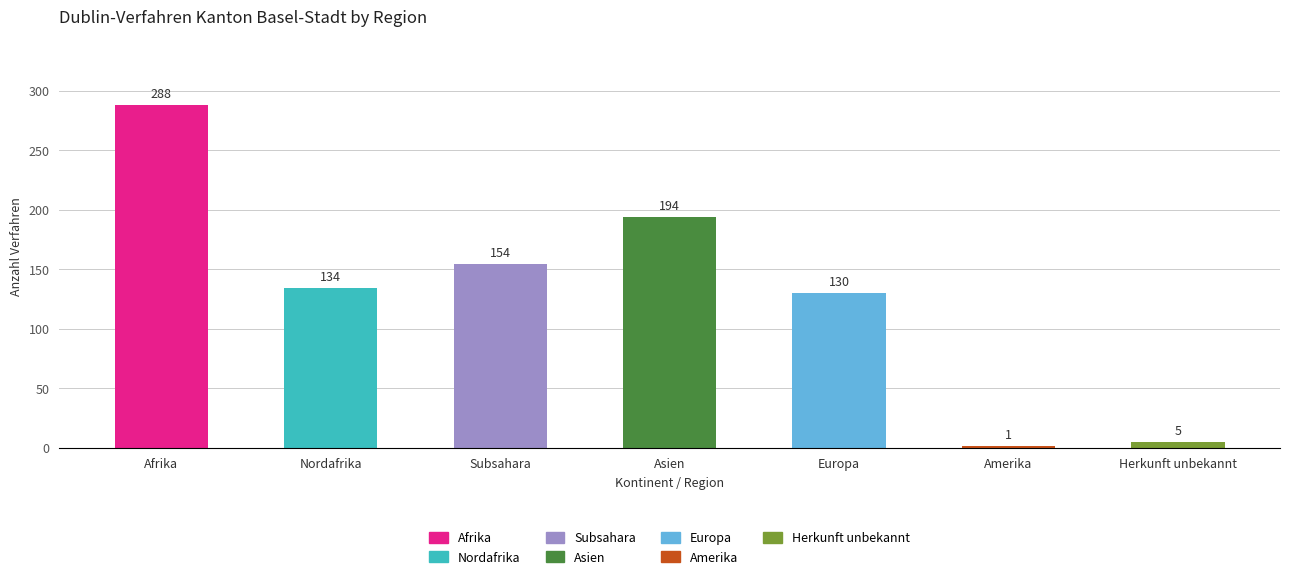

At which label does Out-Verfahren reach its minimum?

Amerika